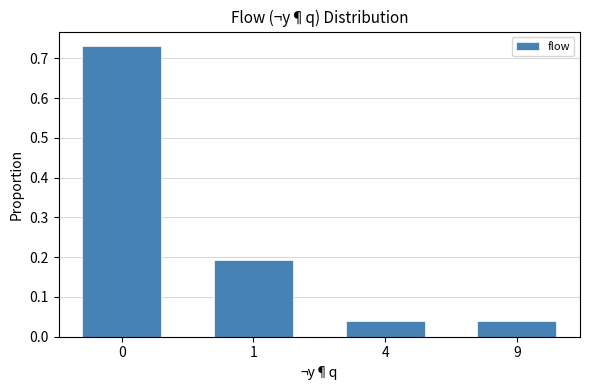

What is the sum of all values?

1.0